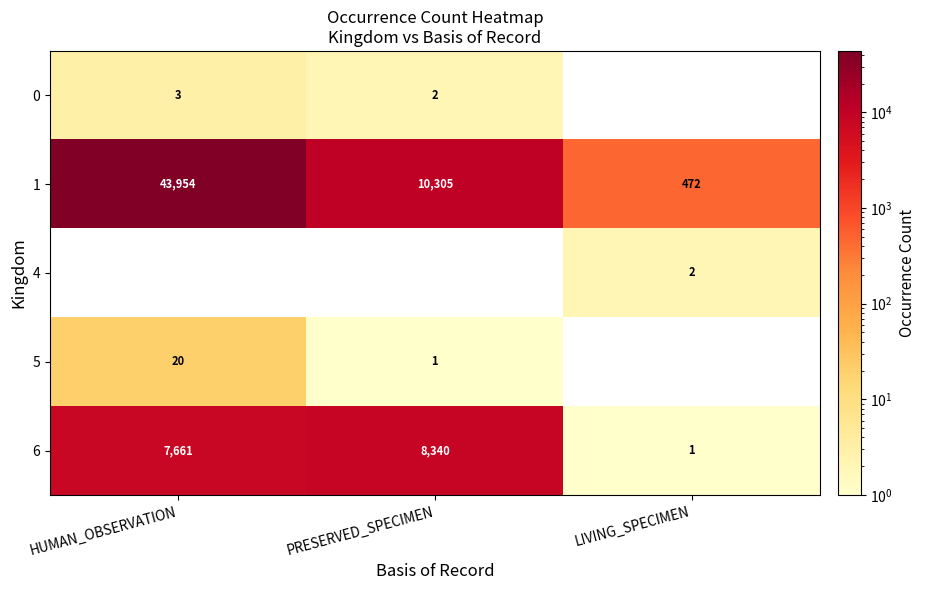

The 6 series shows 12670 at HUMAN_OBSERVATION. True or false?

False